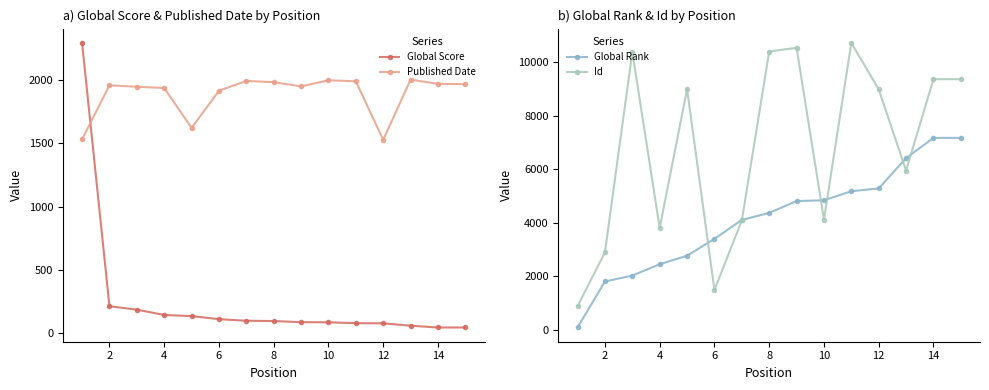

What is the lowest value of the Id series?

884